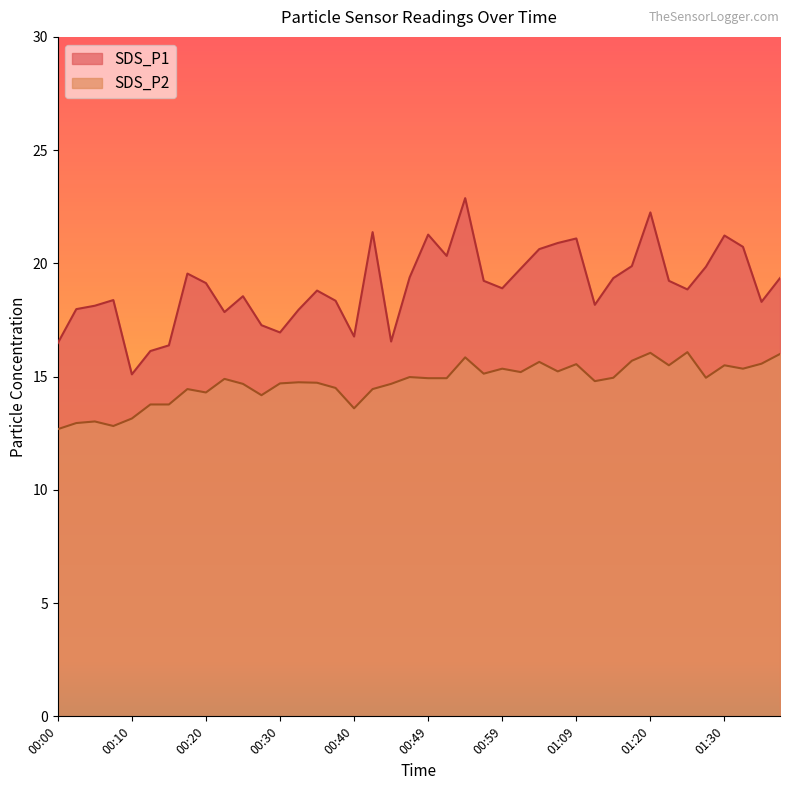

What is the minimum value shown in the chart?

12.7